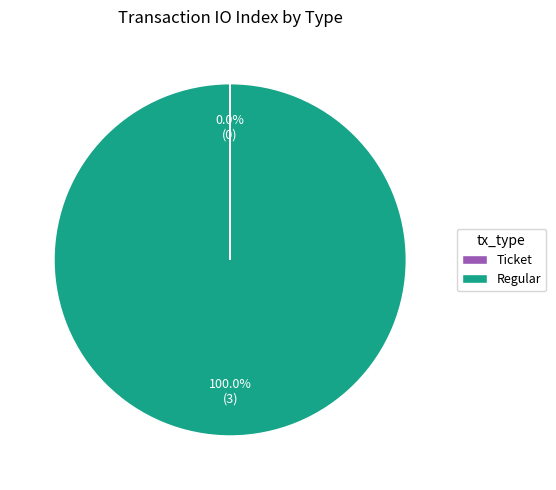

Which category has the biggest portion of the pie?

Regular